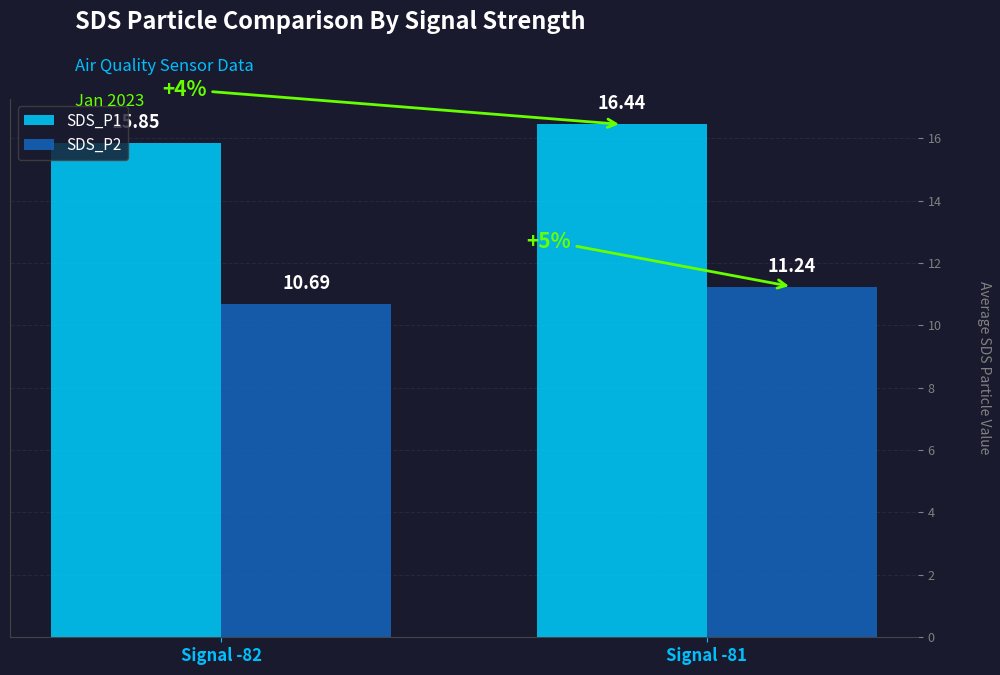

Which label corresponds to the smallest value in the chart?

Signal -82